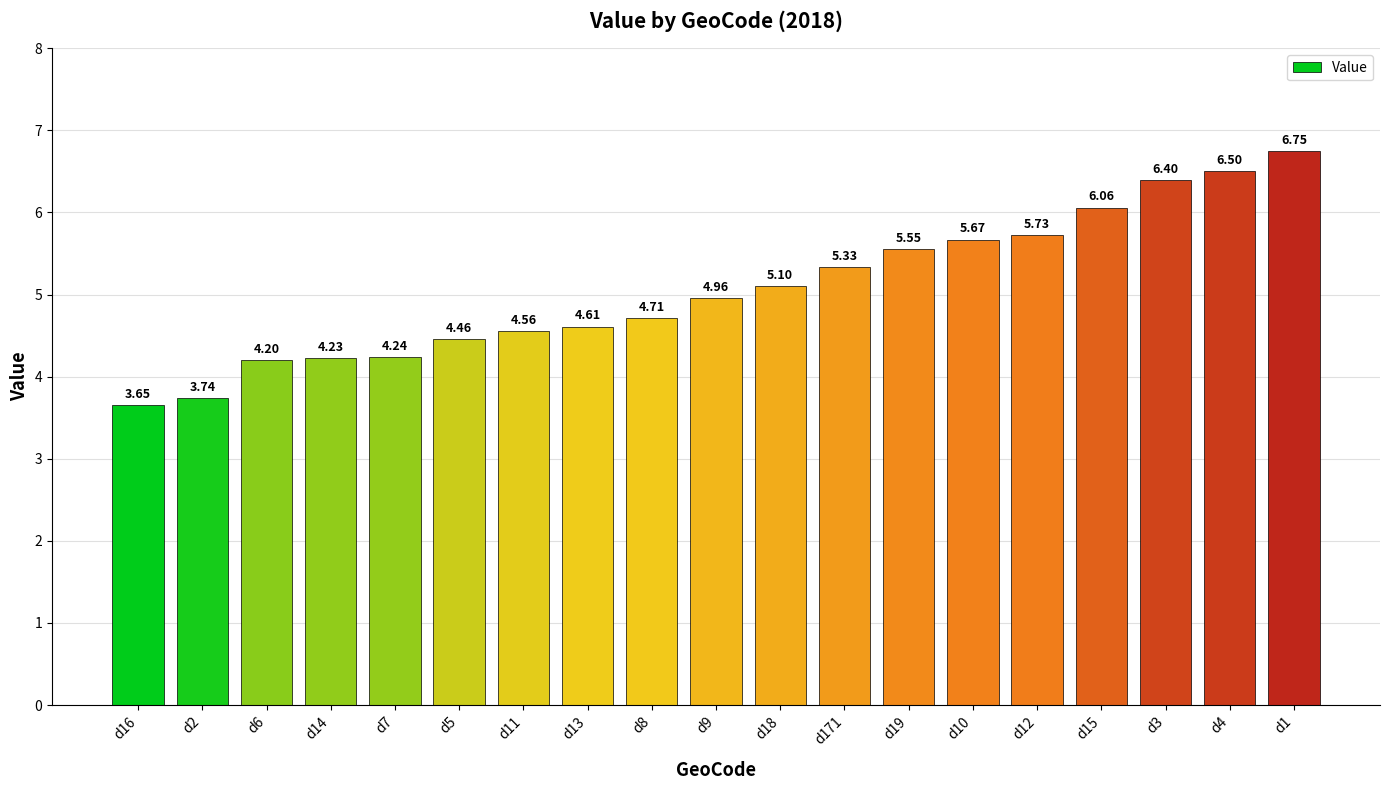

Where does the data first go above 4?

d6